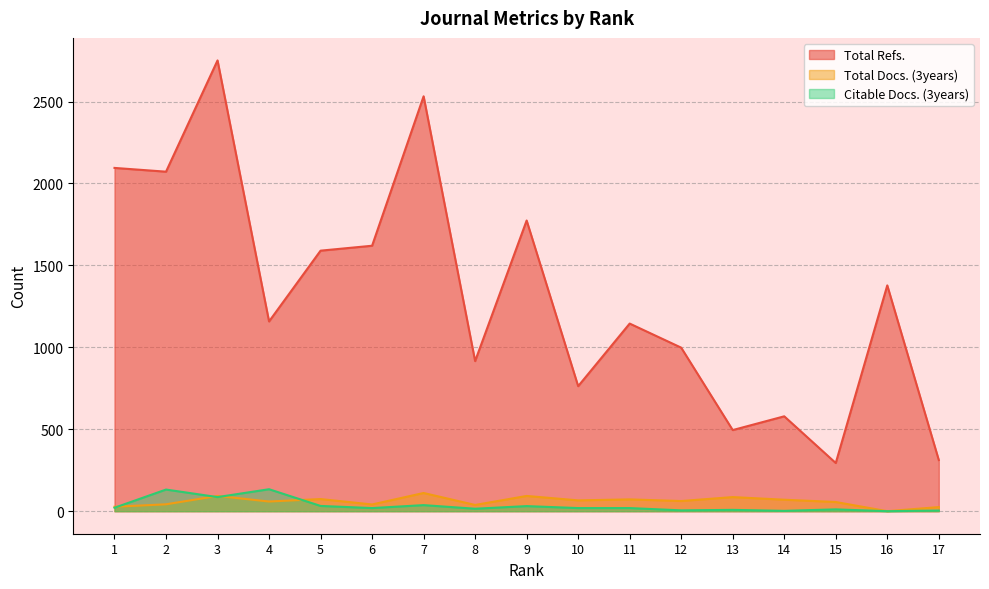

At which category is the sum across all series the highest?

3